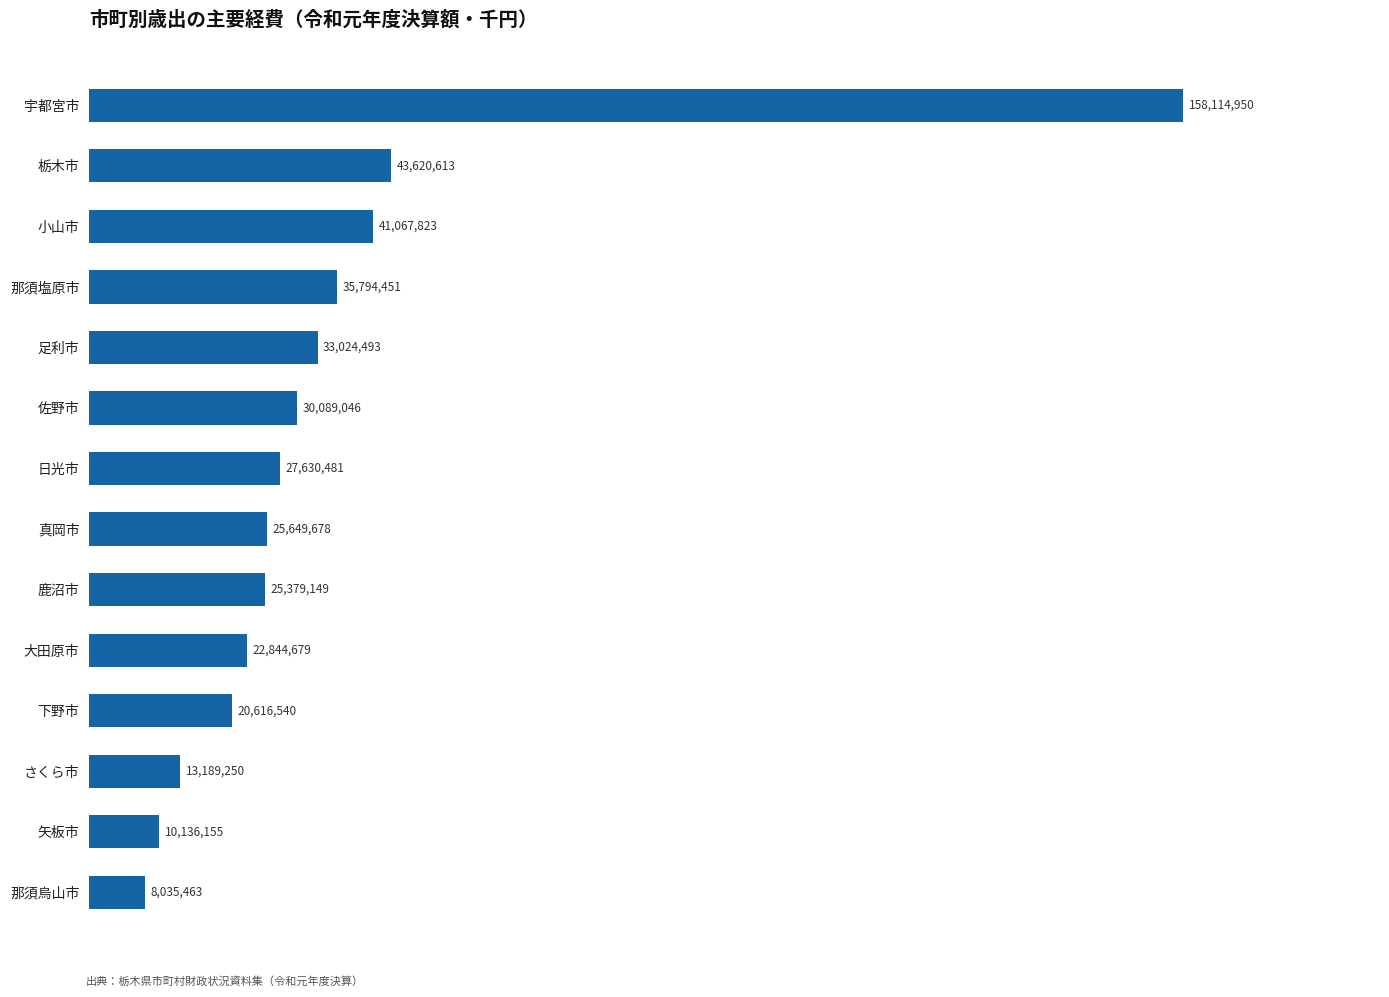

Does the chart contain any negative values?

No